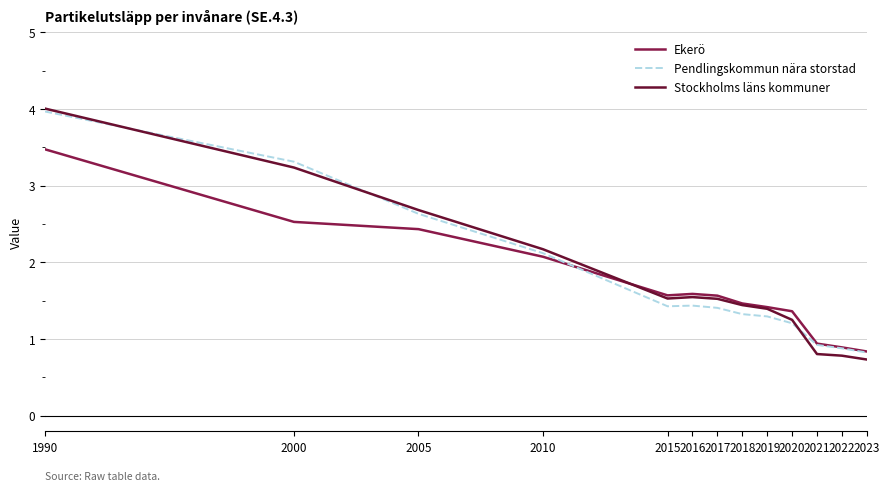

Does the chart display data point markers on the line(s)?

No